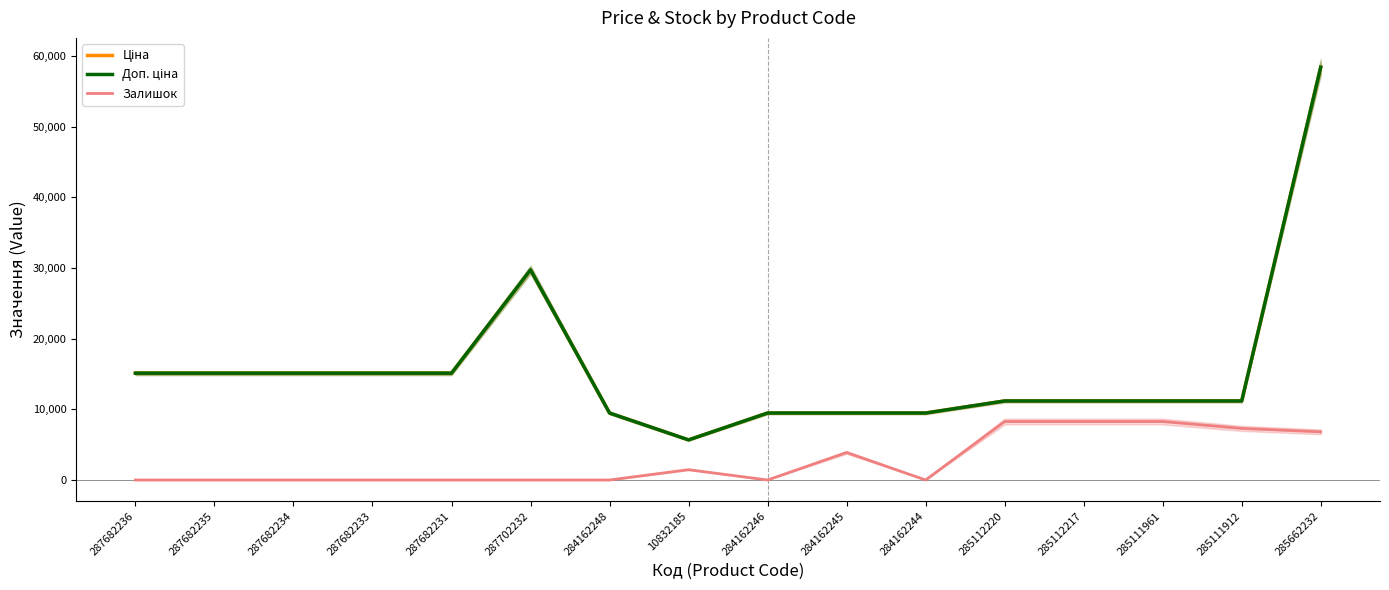

How many values in the Ціна series exceed 11188?

11